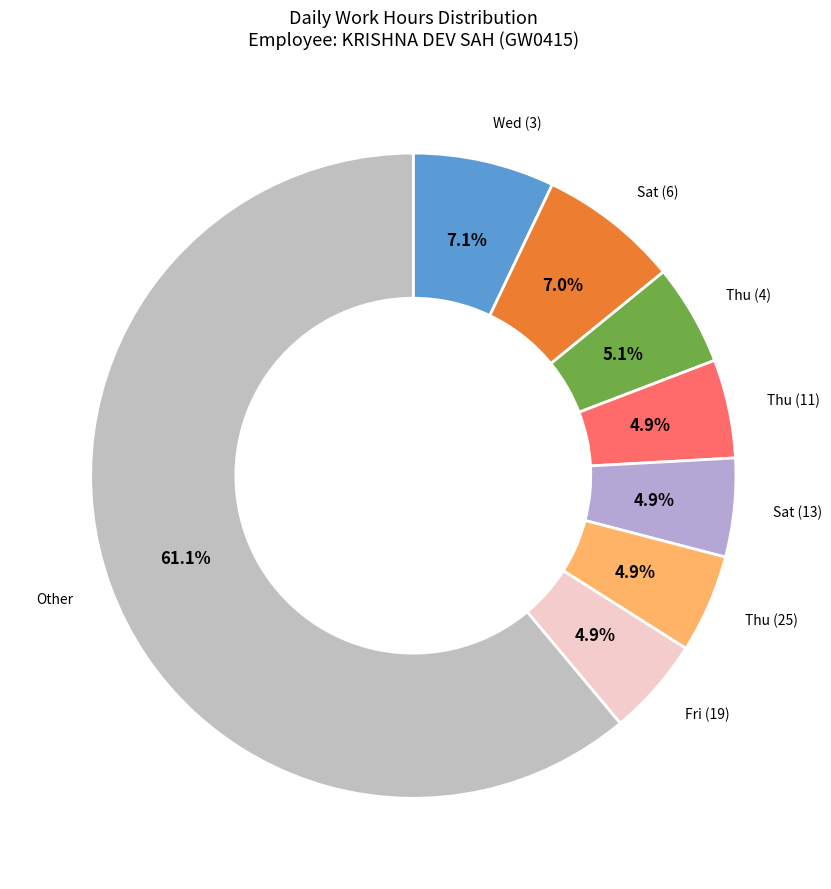

To the nearest percent, what is the average slice percentage?

12%